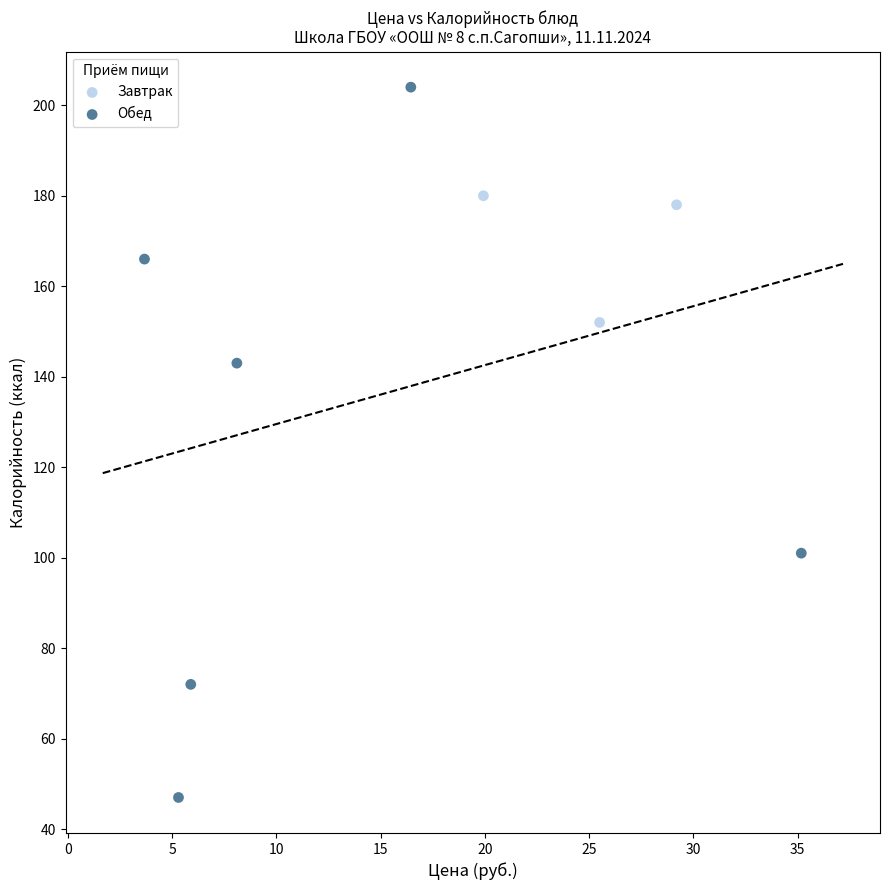

Which series contains the lowest Y value?

Обед